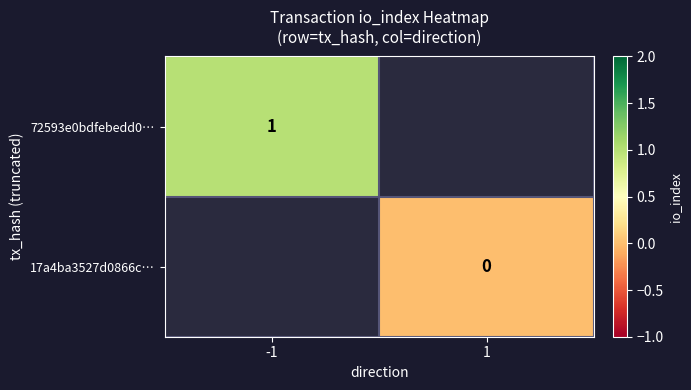

The value of 72593e0bdfebedd0… at -1 is 1. True or false?

True